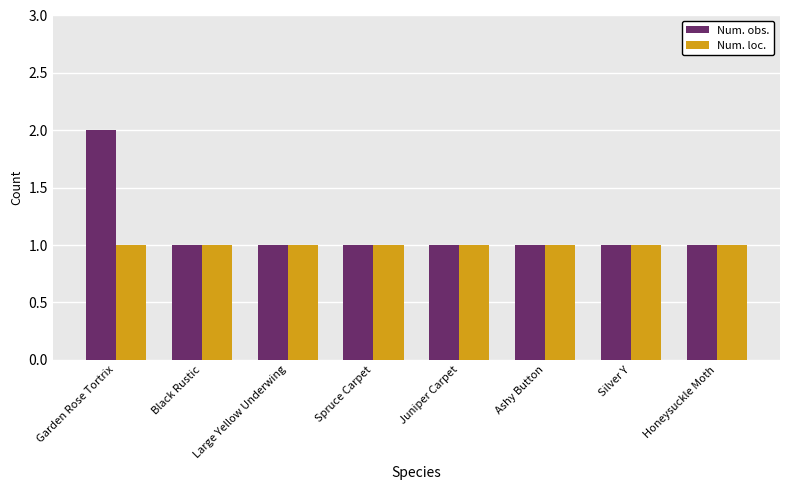

How many Num. obs. values are between 1 and 2?

8